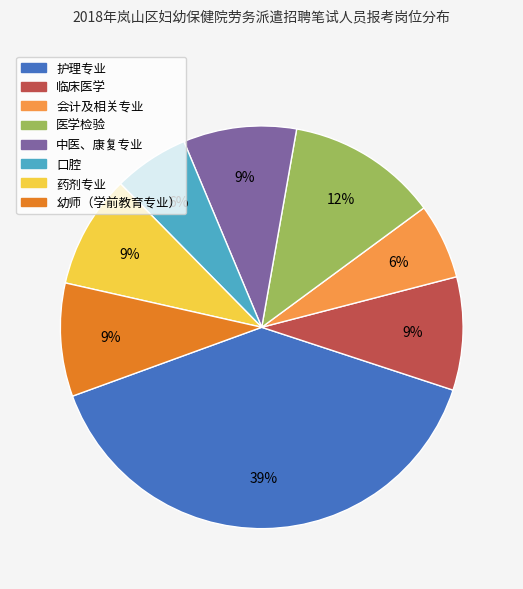

To the nearest percent, what is the difference between the 临床医学 and 会计及相关专业 slice percentages?

3%